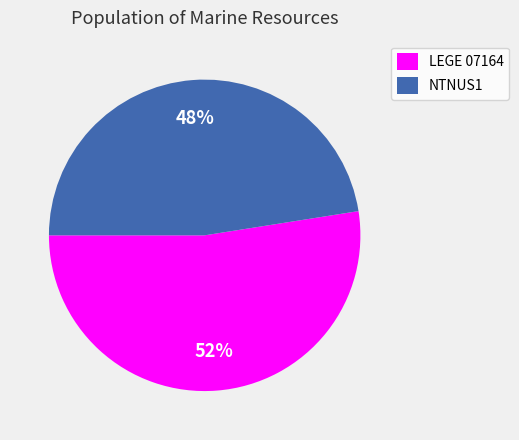

To the nearest percent, what is the average slice percentage?

50%